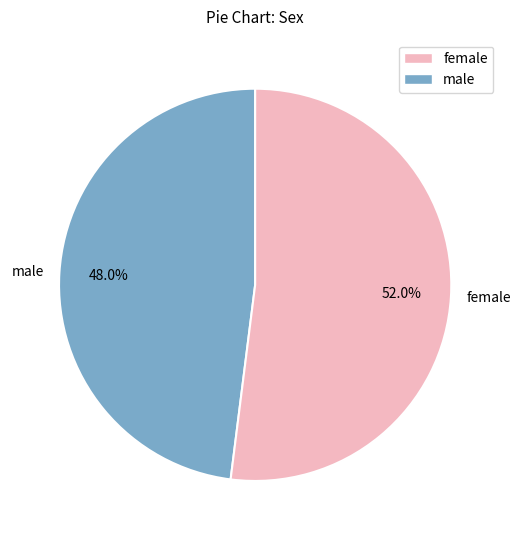

To the nearest percent, what percentage of the pie is female?

52%